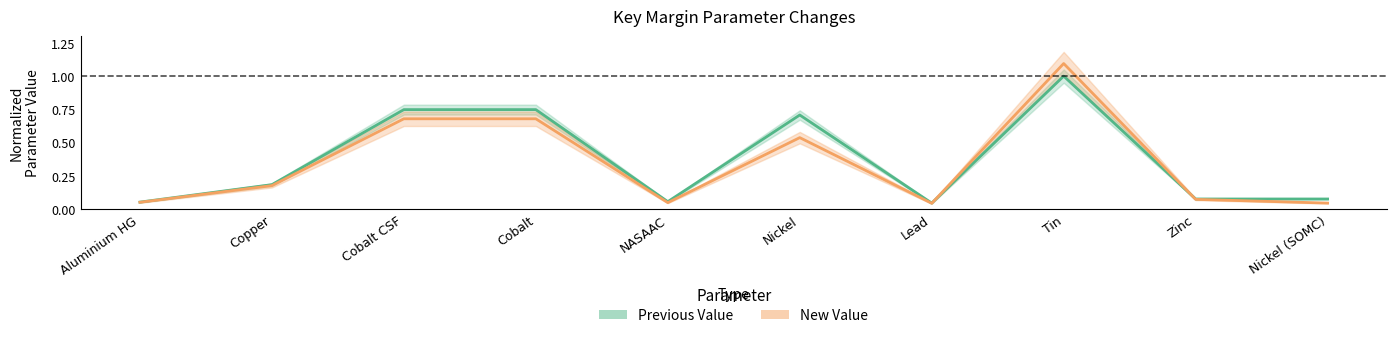

What is the difference between the second highest and second lowest values in the Previous Value series?

0.7